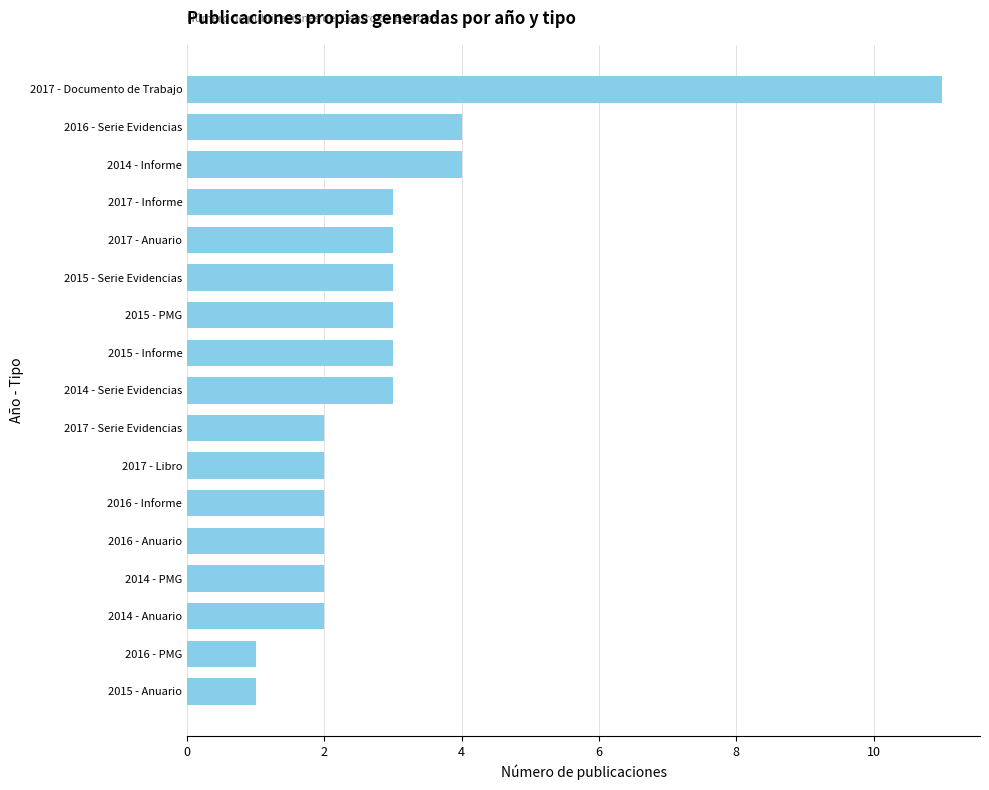

Which category has the highest value across all series?

2017 - Documento de Trabajo